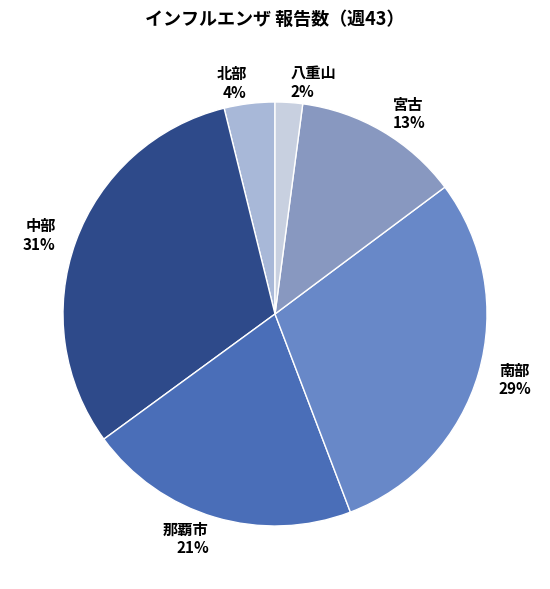

Count the number of slices in the pie.

6